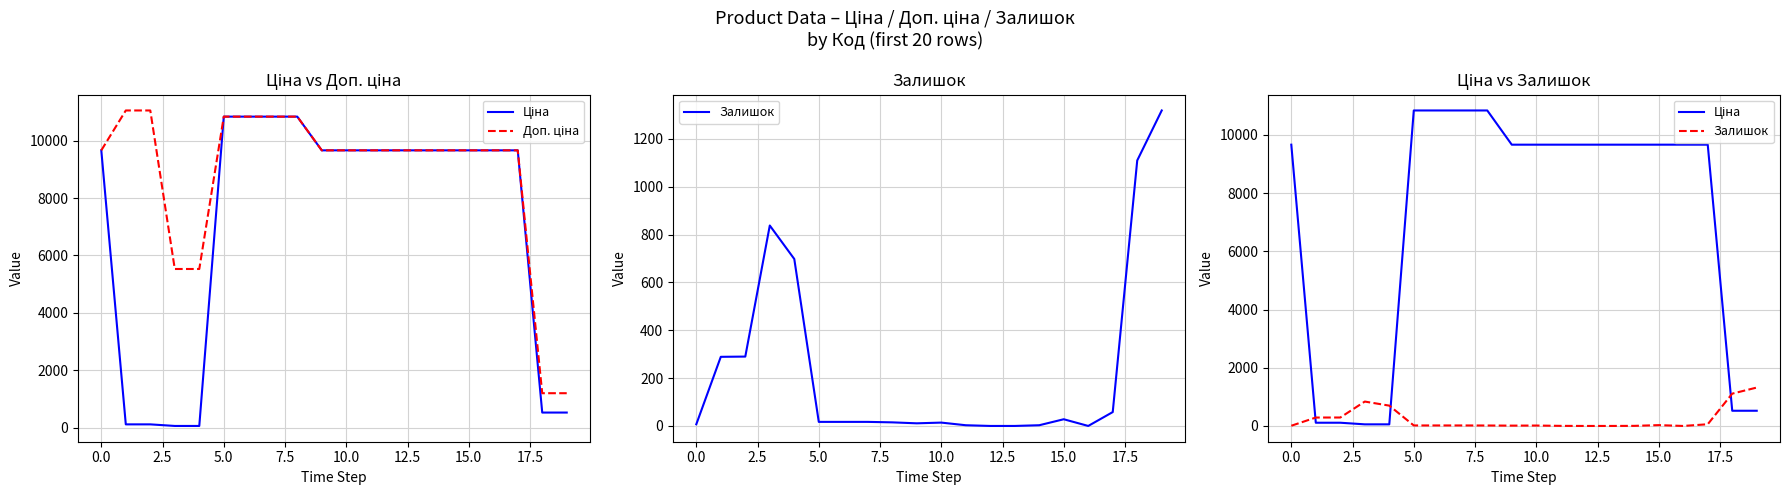

What is the highest value of the Ціна series?

10840.1